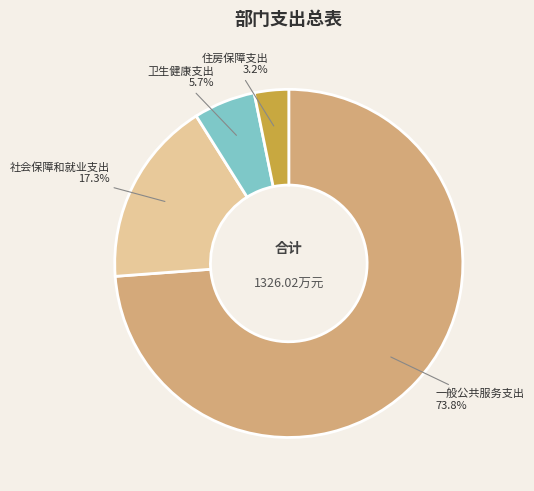

Which has a higher value, 一般公共服务支出 or 卫生健康支出?

一般公共服务支出